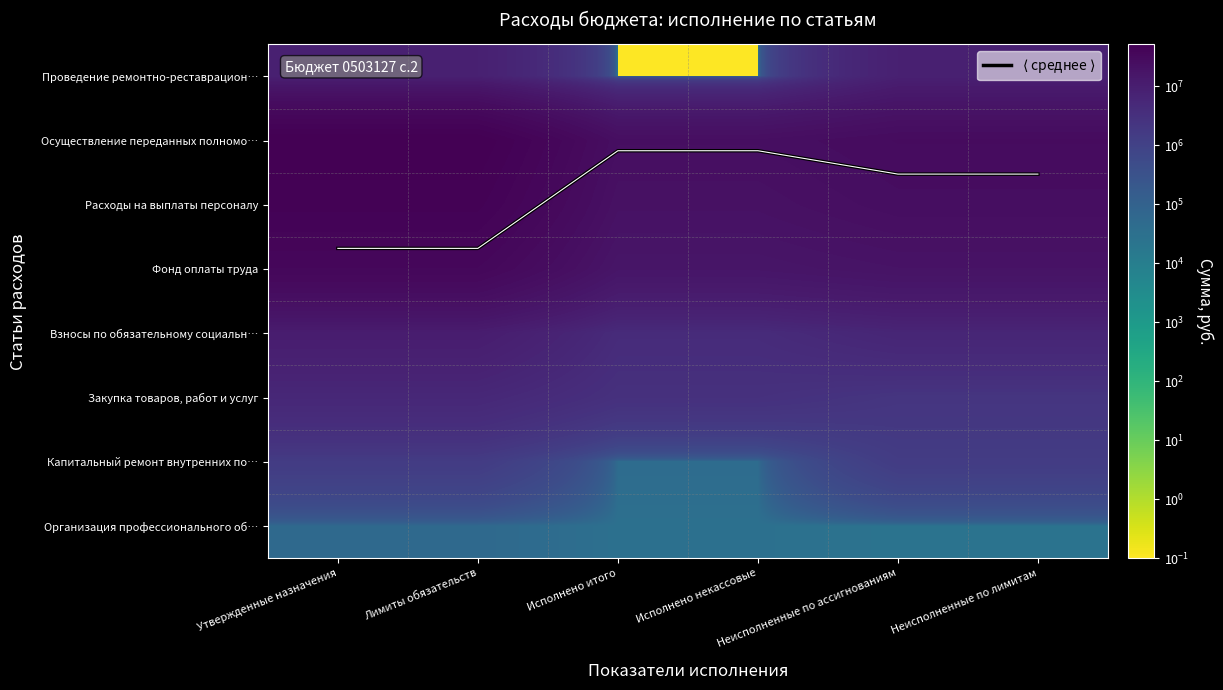

At which category is the sum across all series the highest?

Утвержденные назначения